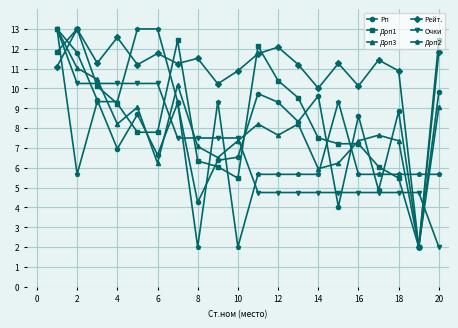

True or false: Очки and Доп1 cross at least once.

True